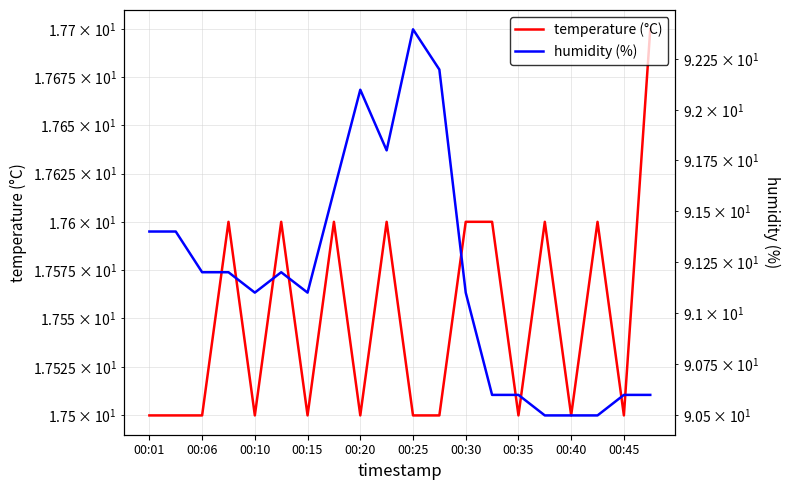

Rank the series by their average value, from highest to lowest.

humidity (%), temperature (°C)